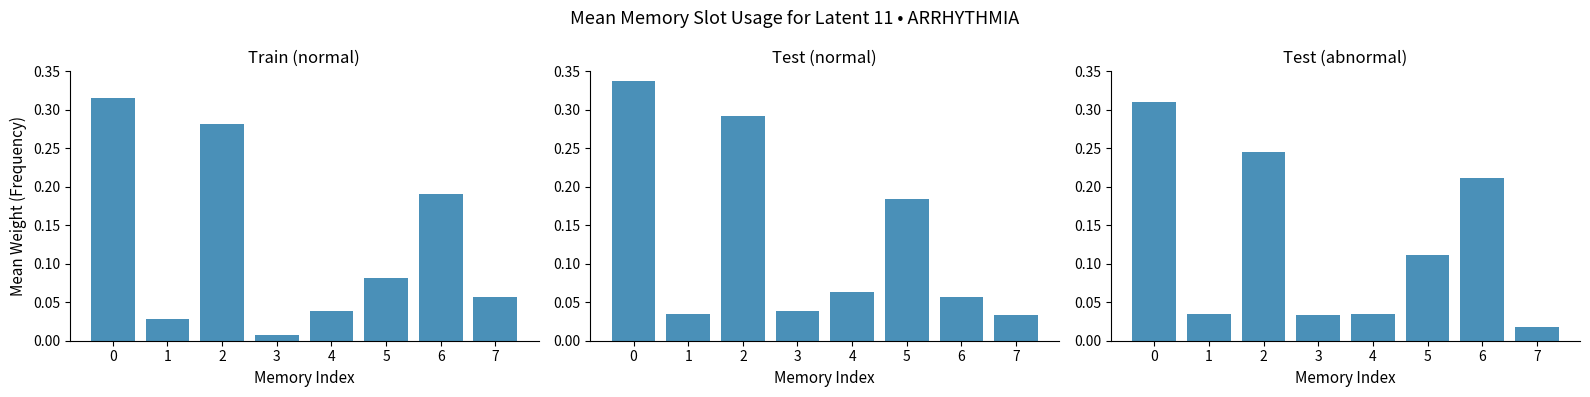

What is the difference between the second highest and second lowest values in the Train (normal) series?

0.3